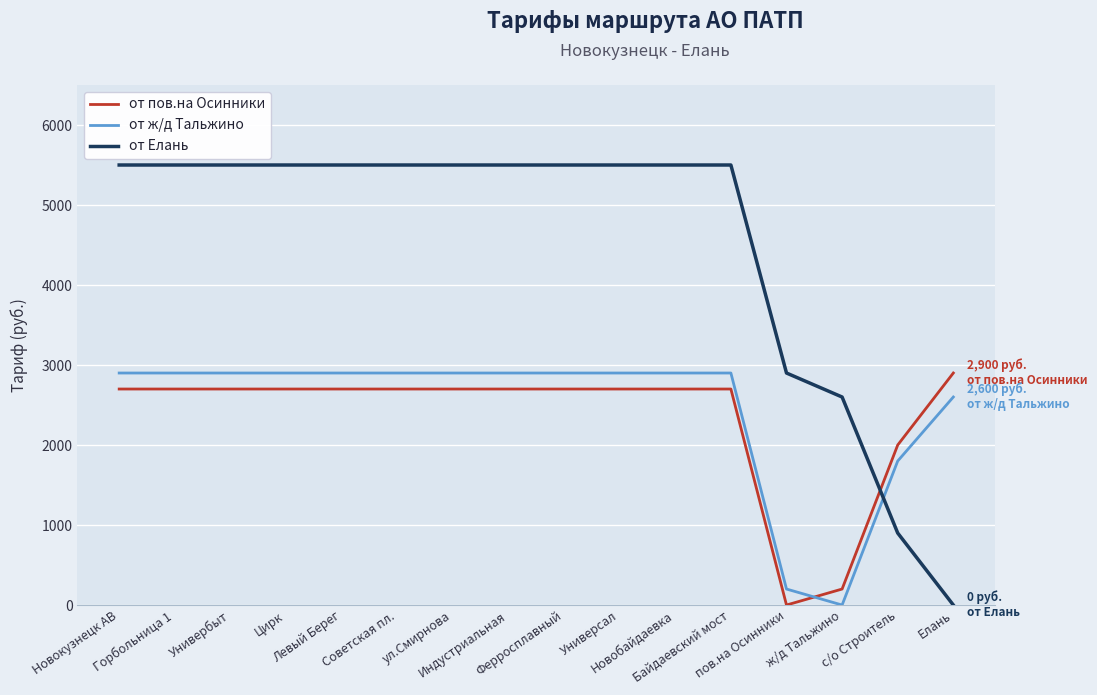

Read the от пов.на Осинники value at Ферросплавный, to the nearest 50.

2700